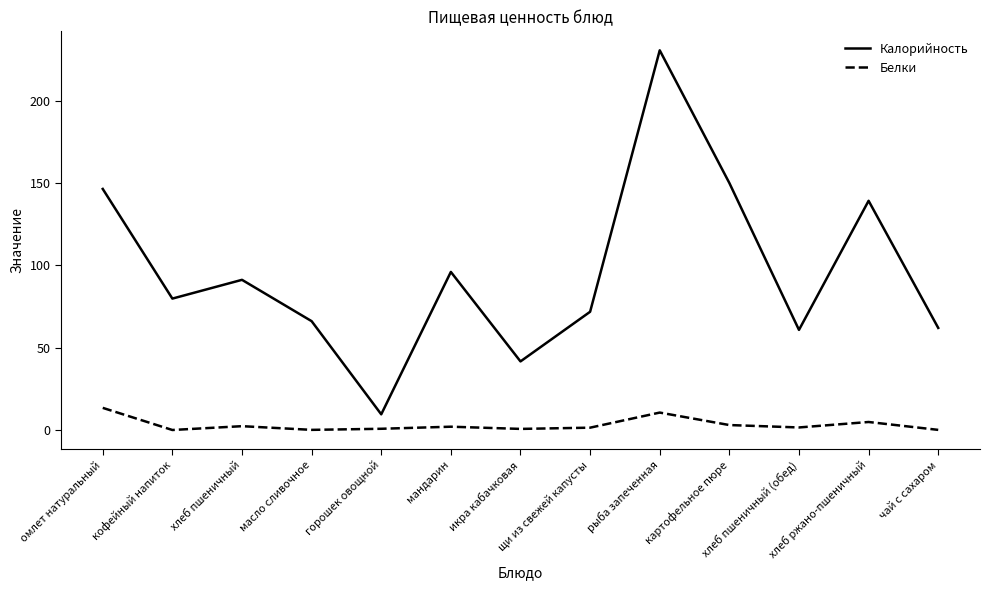

List the series in order of their peak value, highest first.

Калорийность, Белки